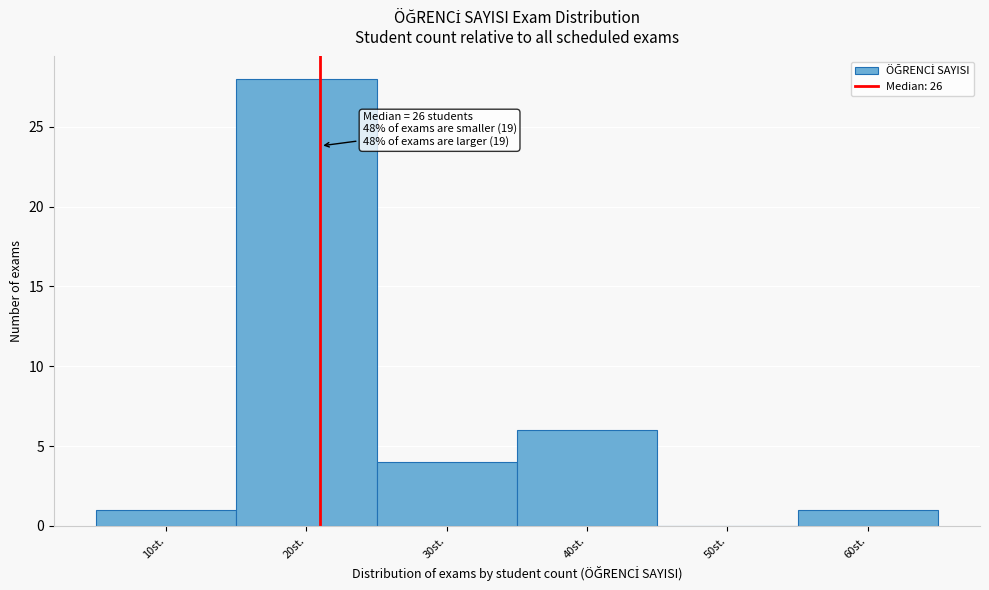

Reading right to left, transcribe all the data shown in this chart.

60st.=1	50st.=0	40st.=6	30st.=4	20st.=28	10st.=1